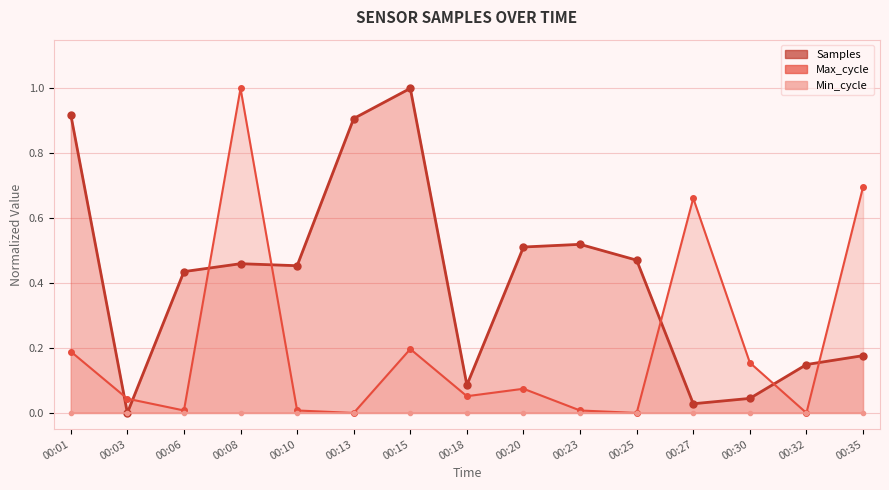

What is the difference between the Max_cycle values at 00:25 and 00:08?

1.0